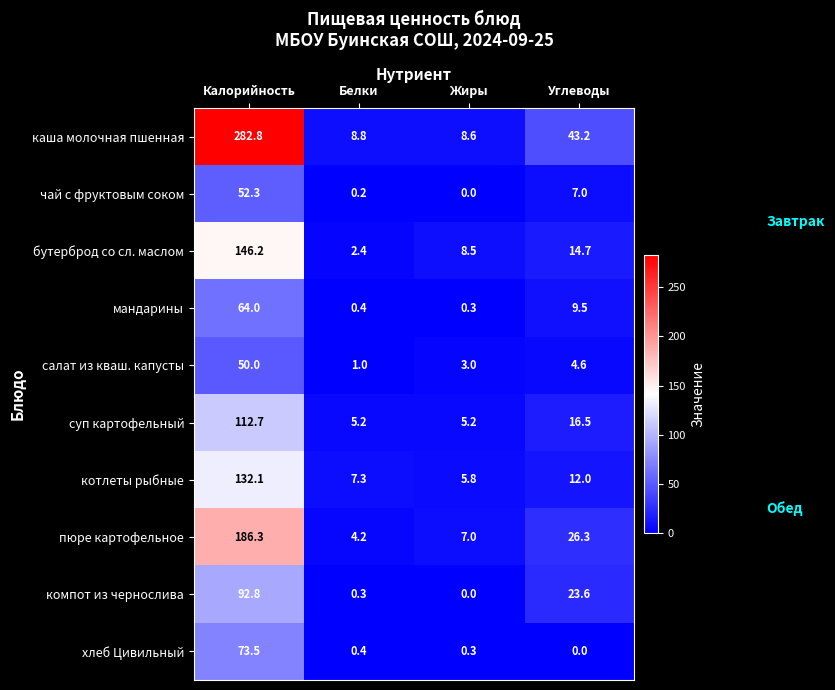

What is the sum of the хлеб Цивильный values at Углеводы and Белки?

0.4